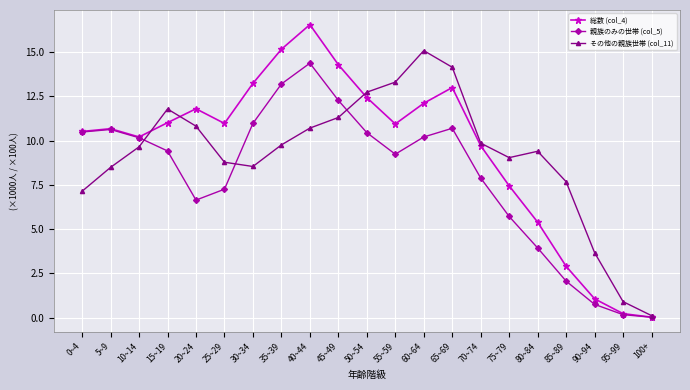

True or false: 総数 (col_4) has more than 1 points higher than both neighbors.

True